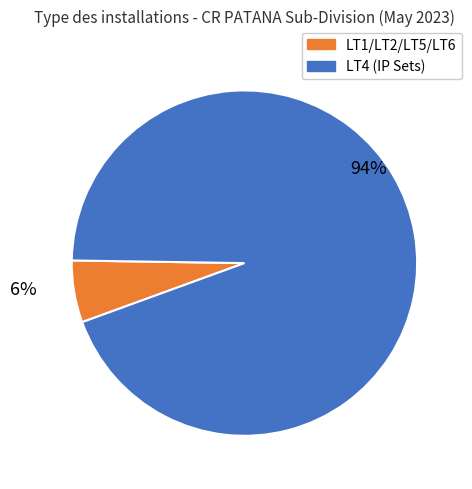

Does any single category account for the majority?

Yes